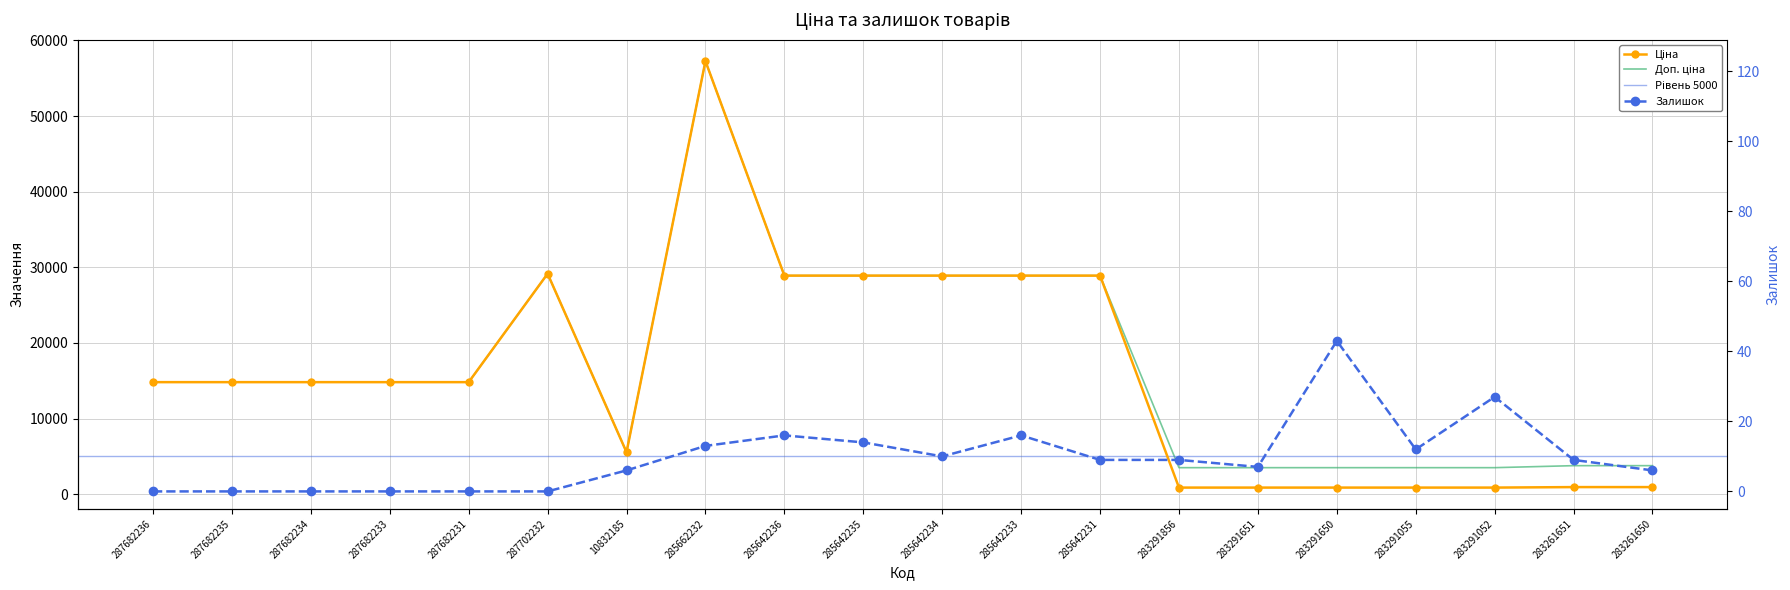

At which label does Залишок reach its peak?

283291650